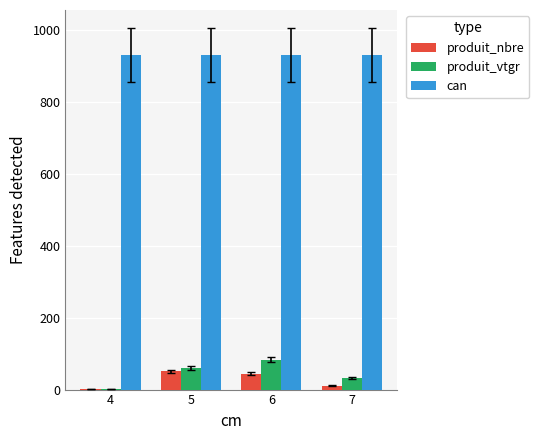

What is the total value across all series at 6?

1058.3